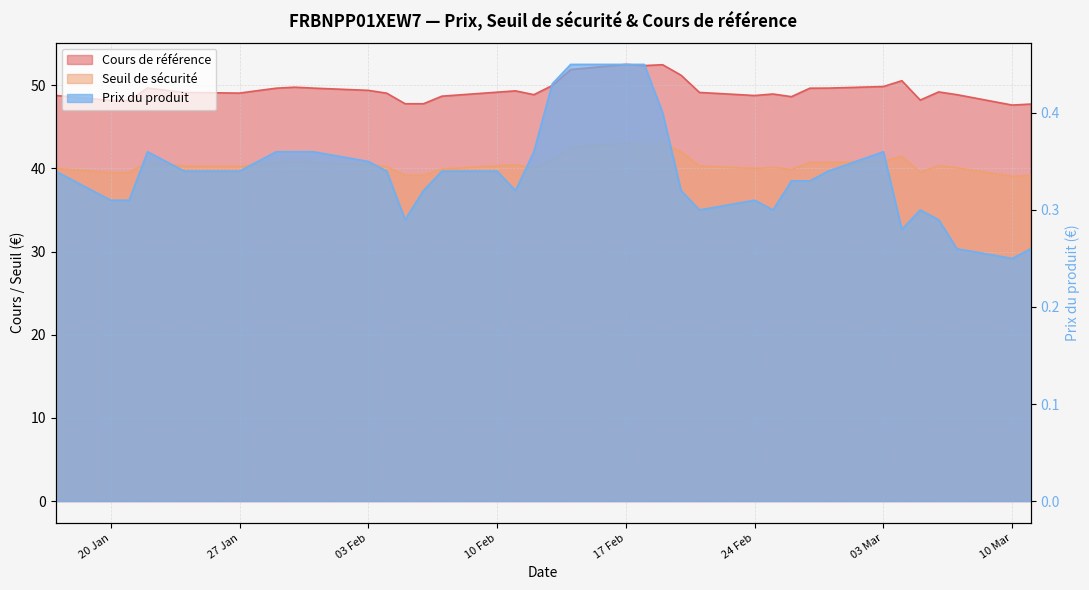

At which category does Cours de référence reach its first local peak?

2025-01-22